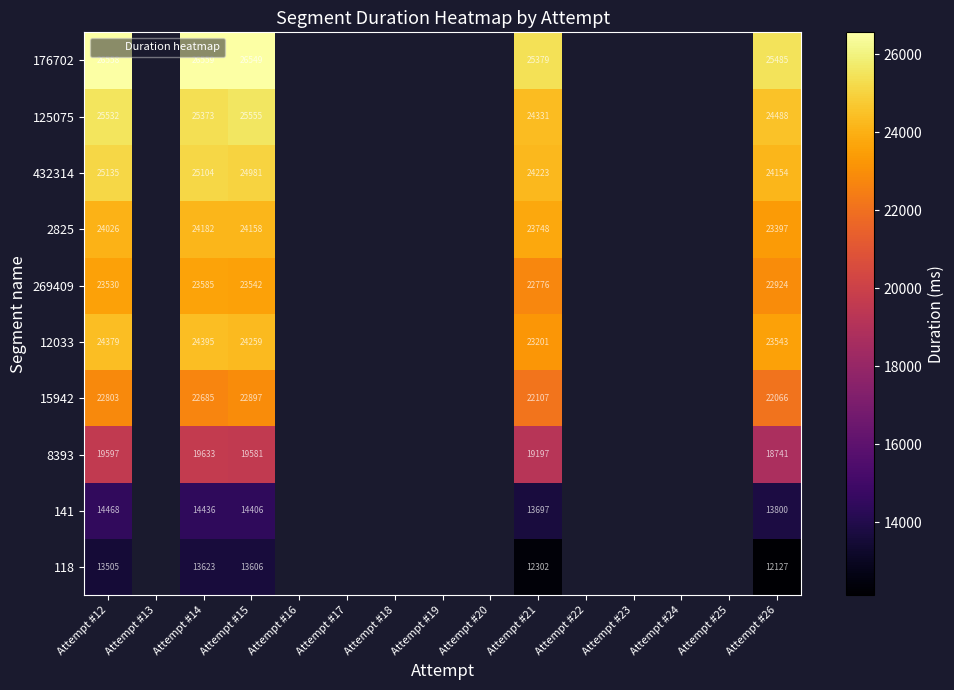

Is it true that 12033 equals 24259.0 at Attempt #15?

True